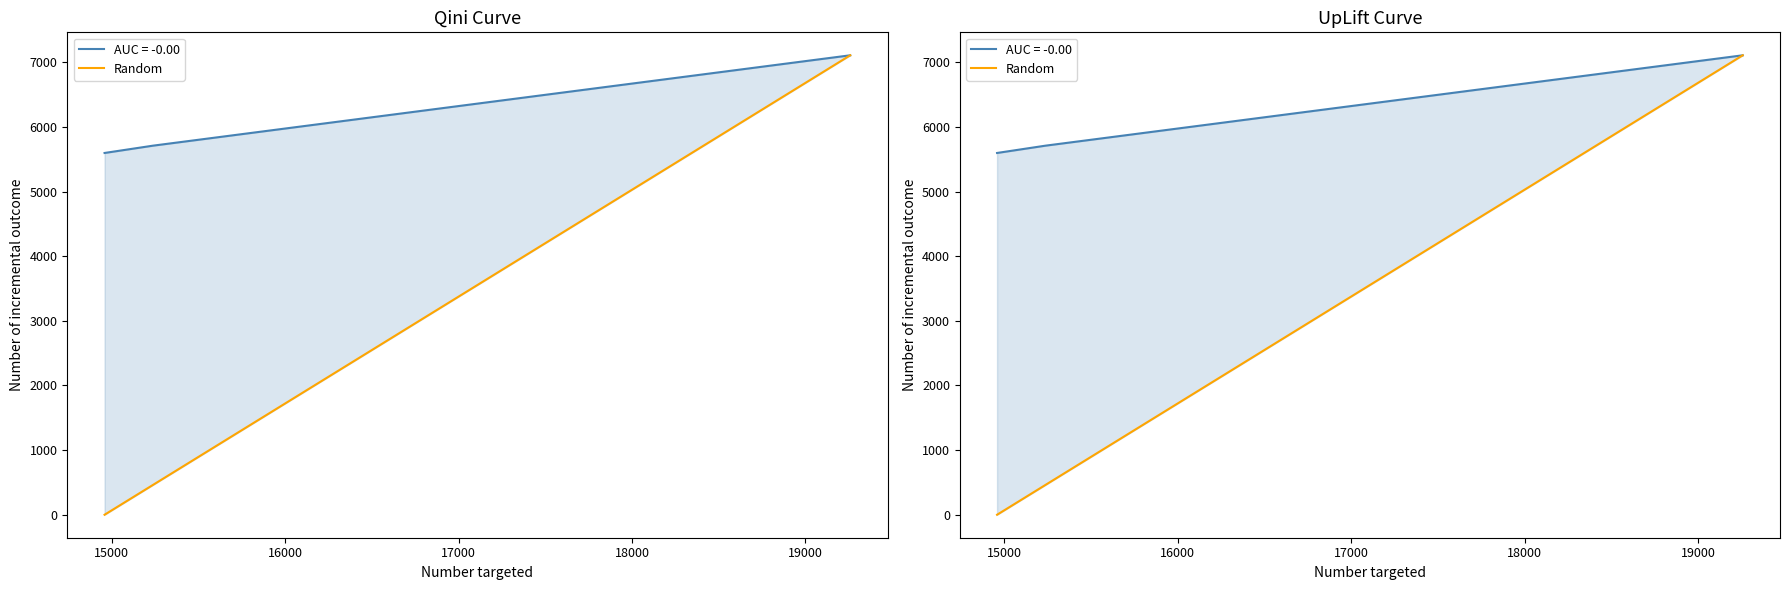

What is the value of the 3rd point from the left?

7108